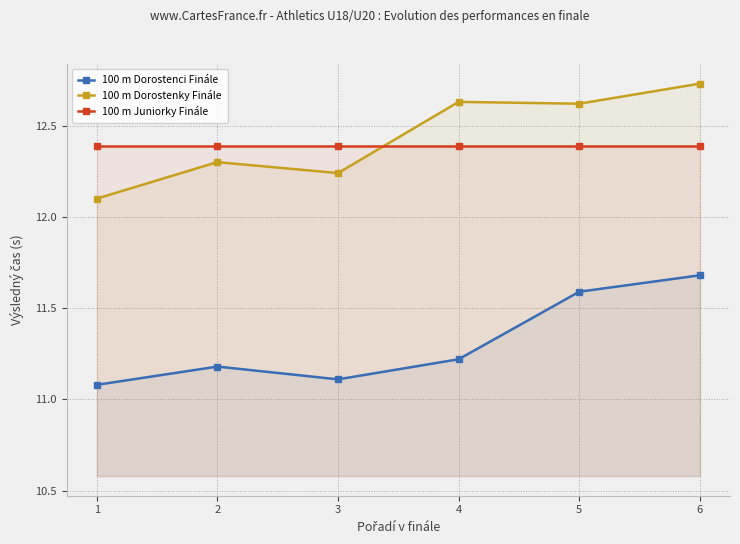

Reading left to right, list all the values displayed in this chart.

100 m Dorostenci Finále: 11.1	11.2	11.1	11.2	11.6	11.7
100 m Dorostenky Finále: 12.1	12.3	12.2	12.6	12.6	12.7
100 m Juniorky Finále: 12.4	12.4	12.4	12.4	12.4	12.4